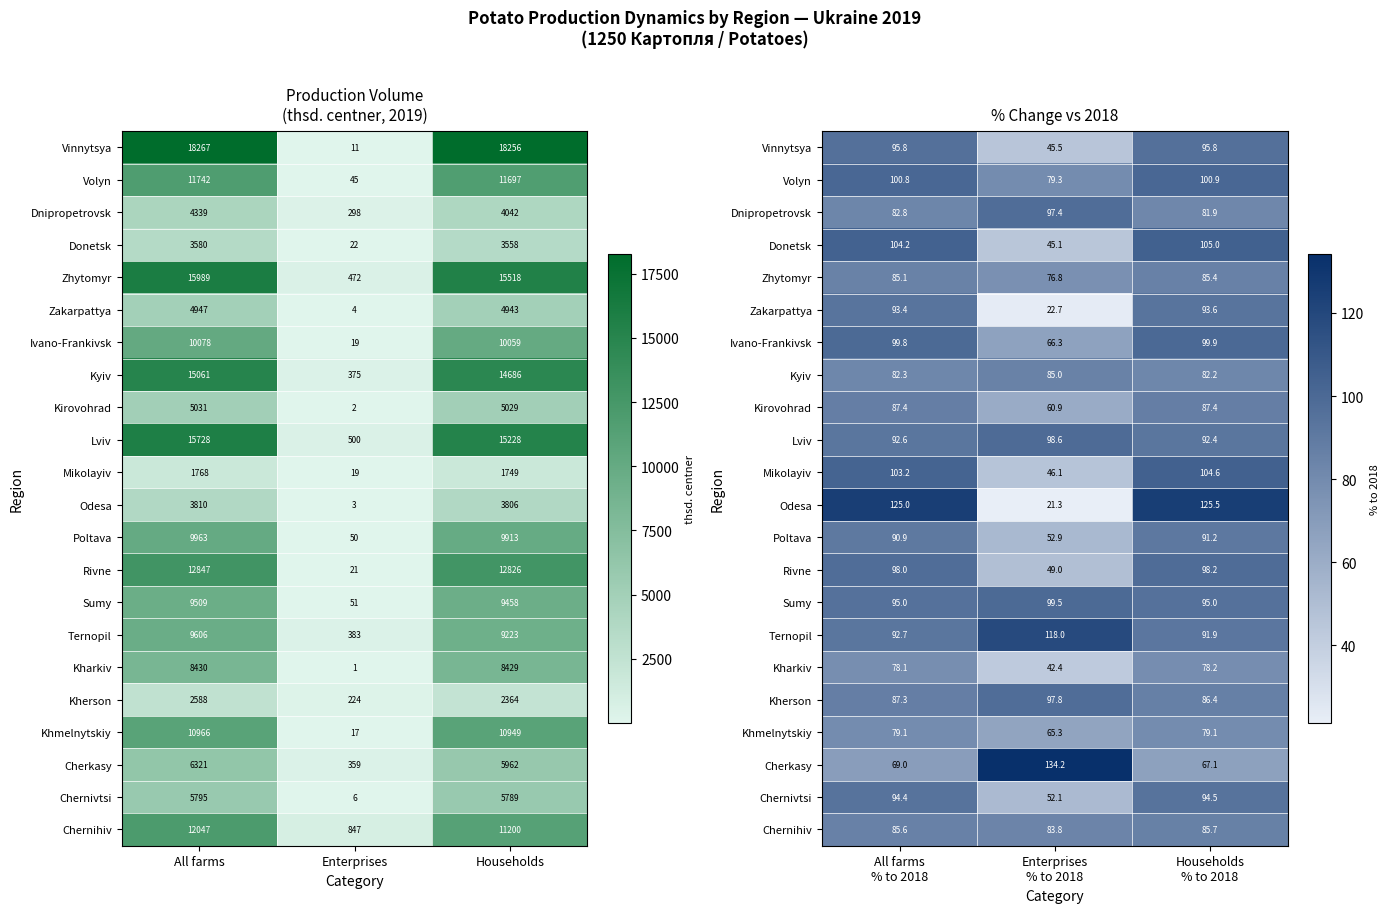

How many Sumy values are between 95 and 99?

2